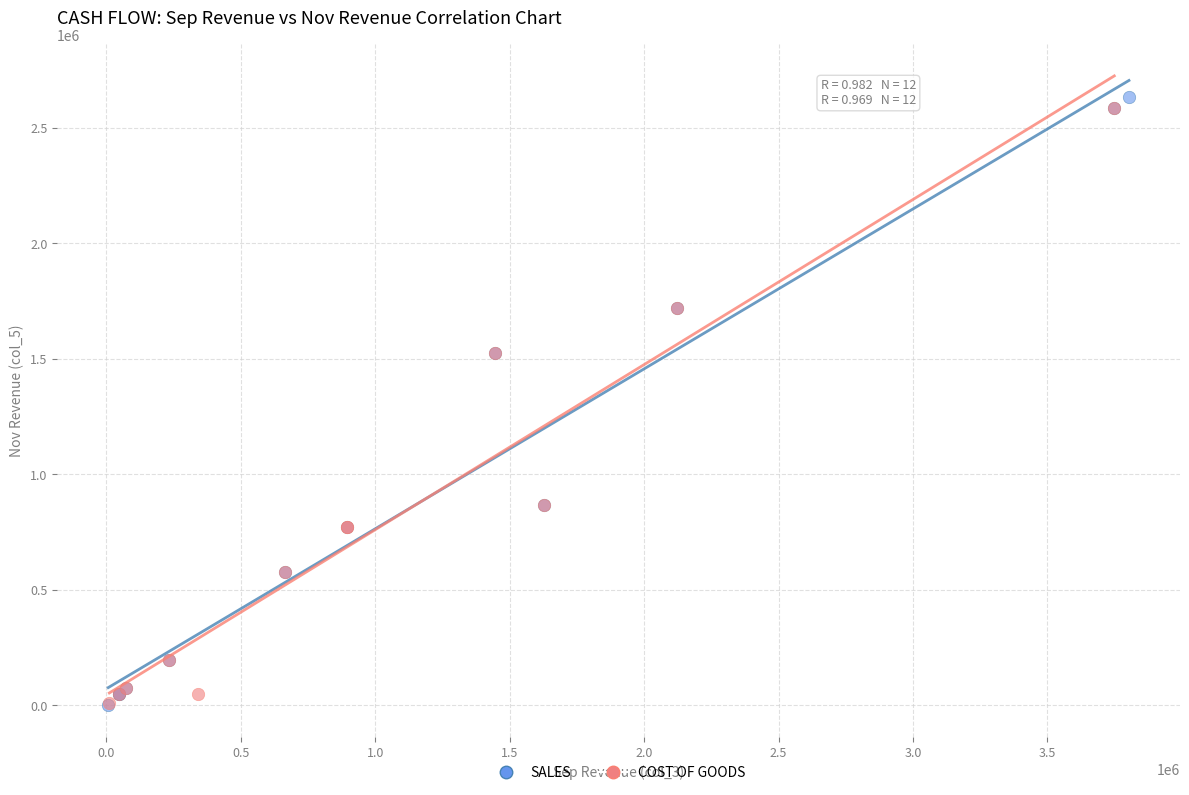

What are all the series names shown in the legend?

SALES, COST OF GOODS